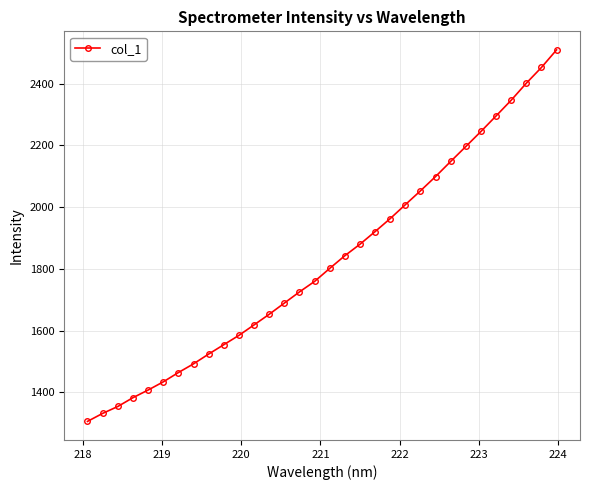

What is the sum of all values?

58437.8